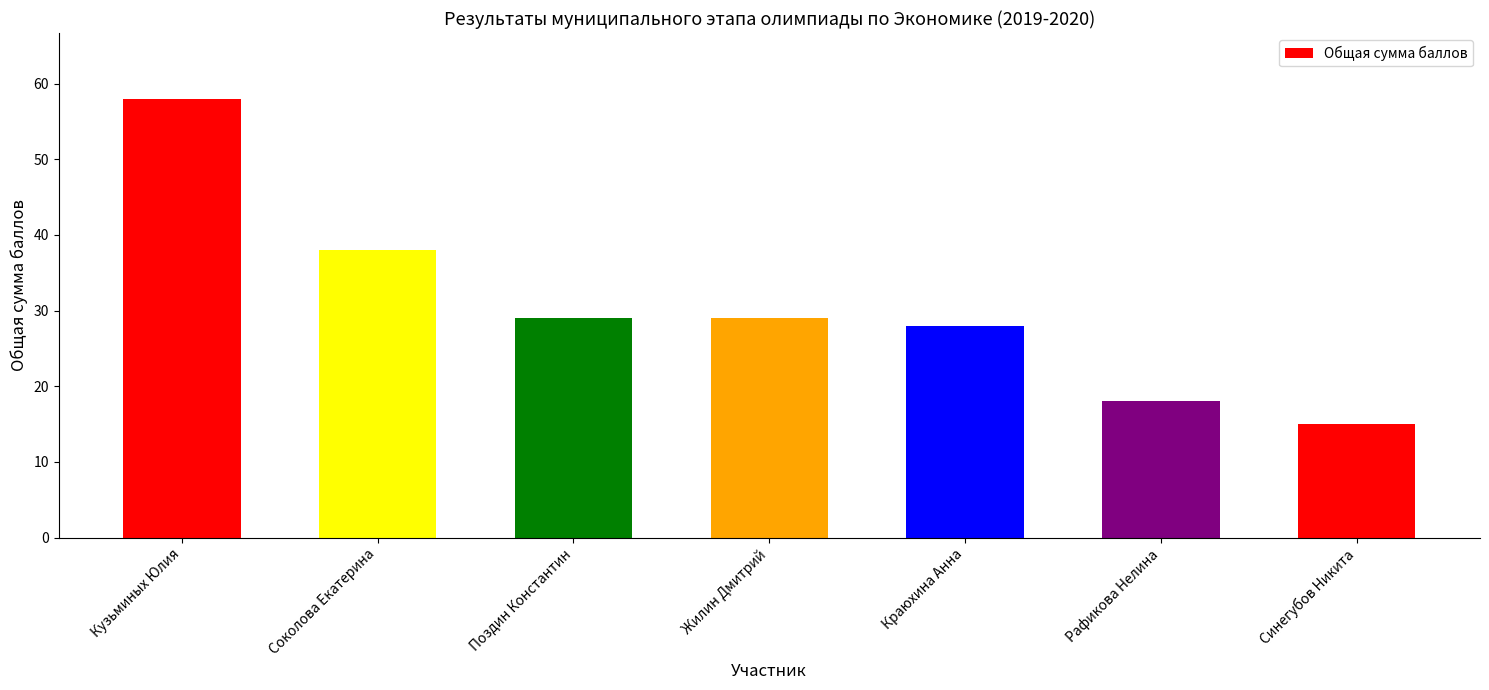

The chart shows a value of 23 at Синегубов Никита. True or false?

False